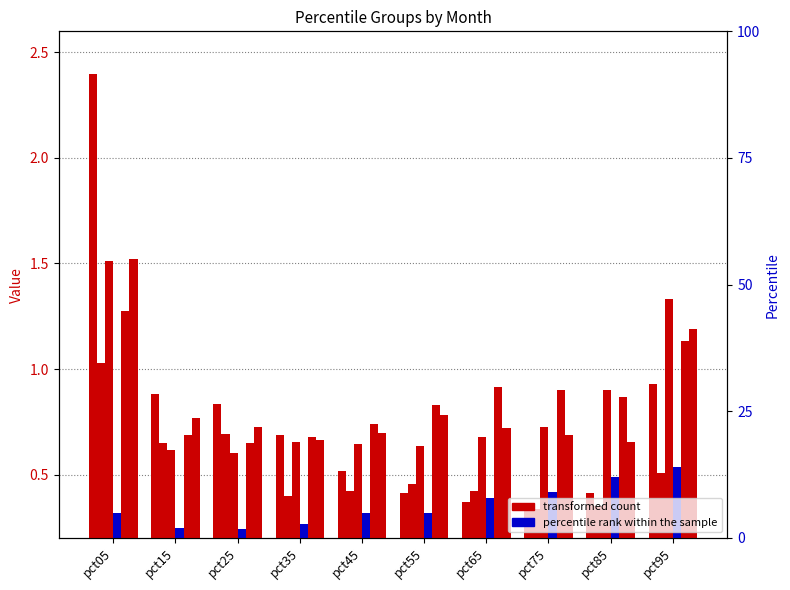

At which label does Jun reach its minimum?

pct85